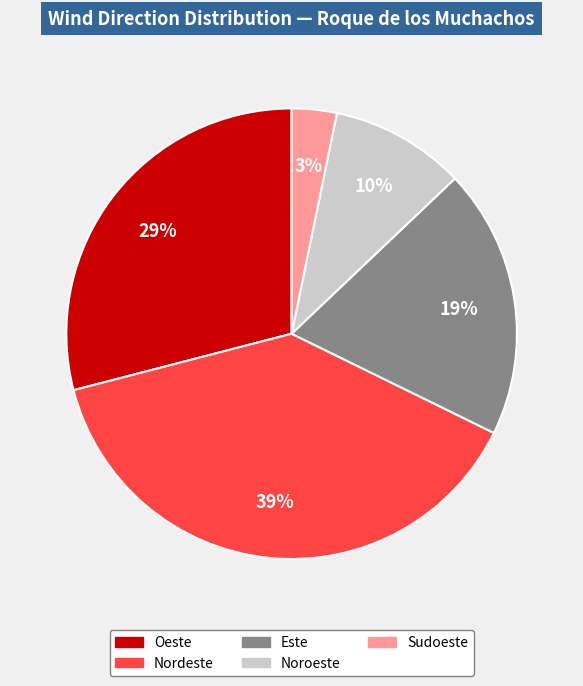

Is the sum of Este and Noroeste greater than half?

No